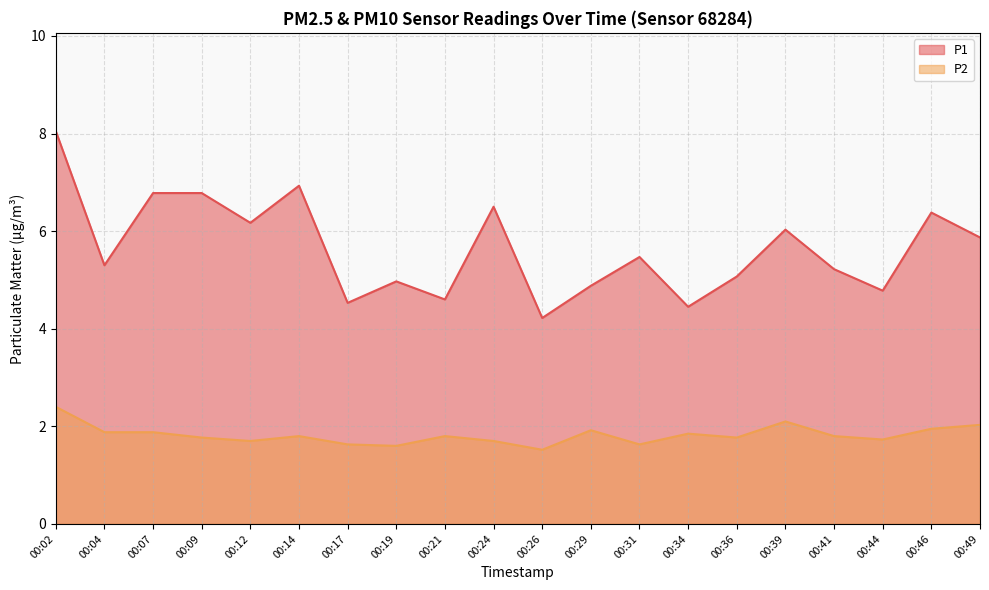

What are all the series names shown in the legend?

P1, P2